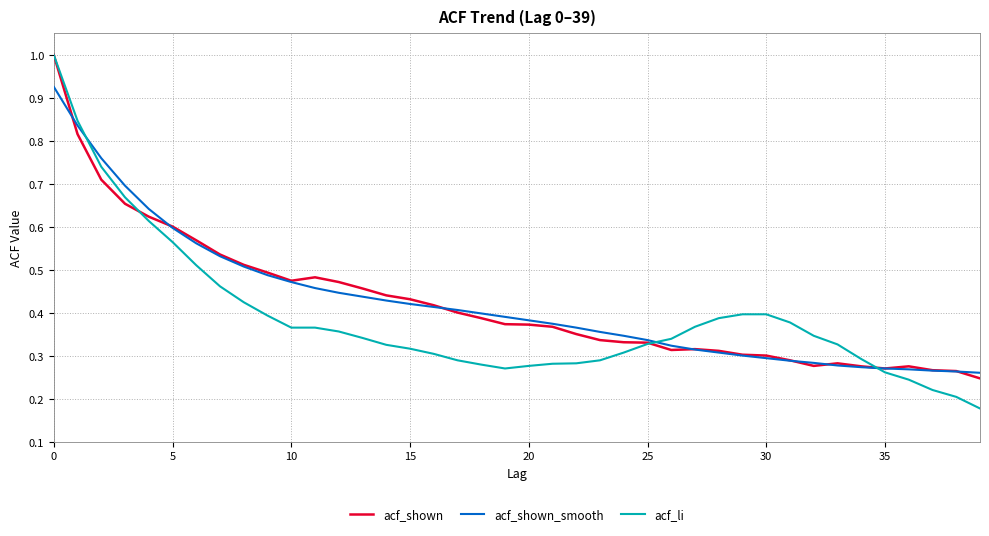

What is the highest value of the acf_li series?

1.0